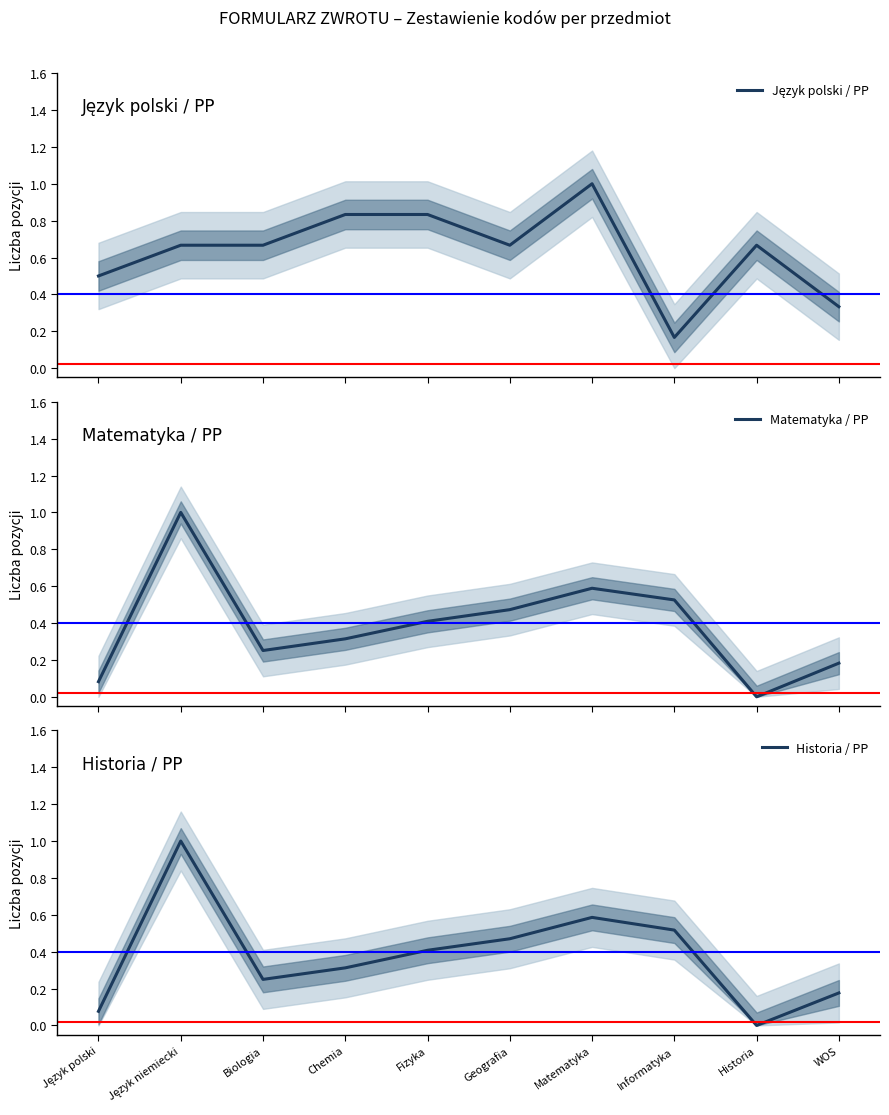

Read the Matematyka / PP value at Język niemiecki.

1.0